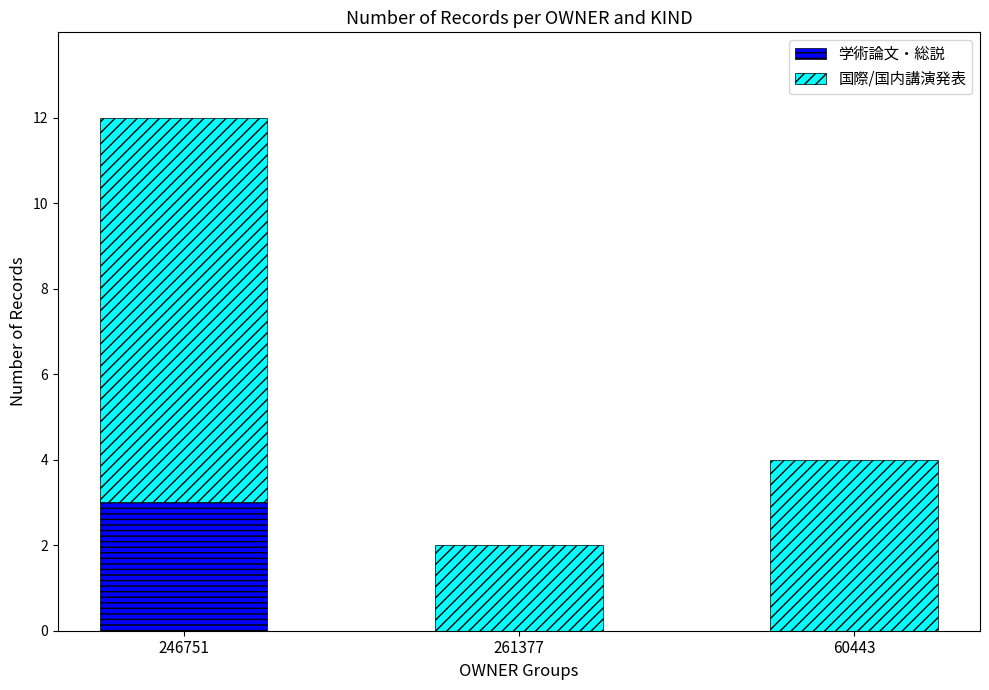

What is the total value across all series at 246751?

12